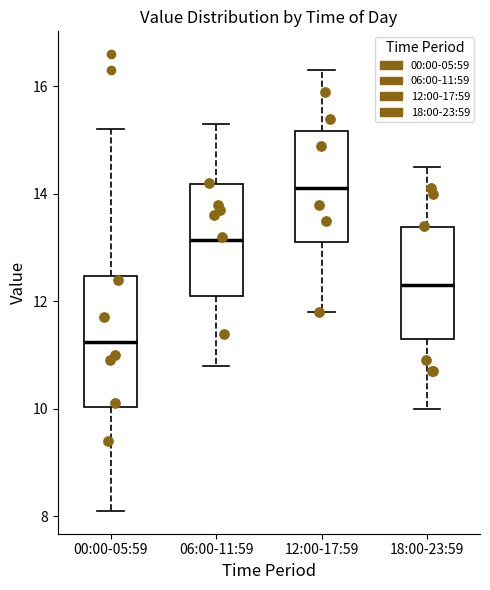

Reading left to right, read every box against the y-axis: the position of its median line, the range the box covers, and the ends of its whiskers. The values are not printed on the chart, so give them approximately, as read against the axis.

00:00-05:59: median 11.2, box 10.0 to 12.4, whiskers 8.2 to 15.2
06:00-11:59: median 13.2, box 12.2 to 14.2, whiskers 10.8 to 15.4
12:00-17:59: median 14.2, box 13.2 to 15.2, whiskers 11.8 to 16.4
18:00-23:59: median 12.4, box 11.4 to 13.4, whiskers 10.0 to 14.6